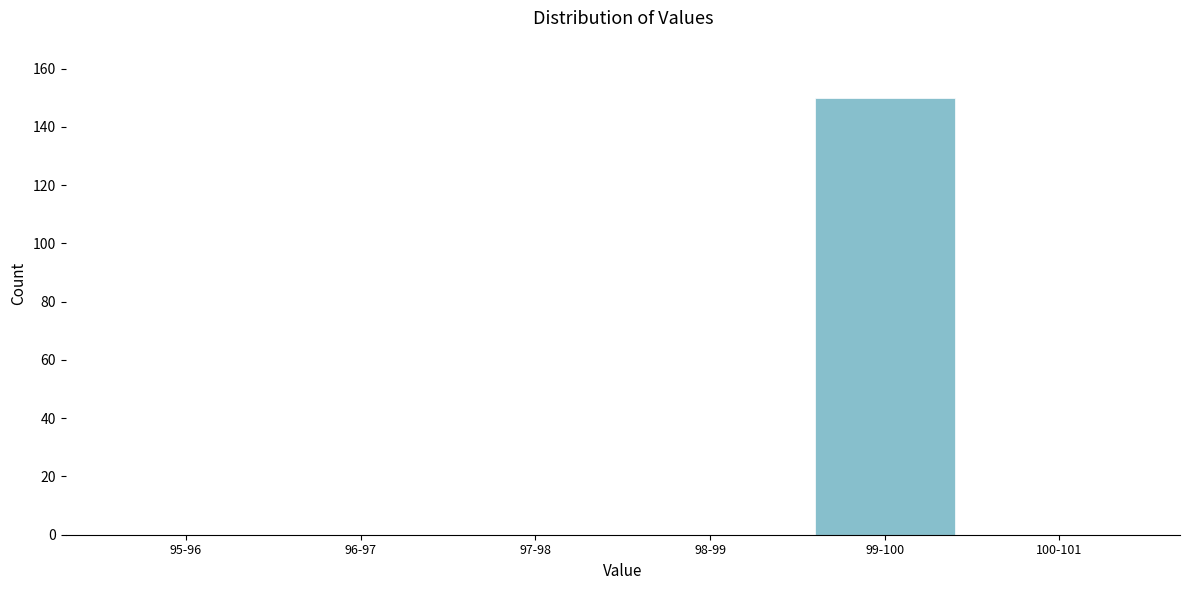

Reading left to right, list all the values displayed in this chart.

95-96=0	96-97=0	97-98=0	98-99=0	99-100=150	100-101=0